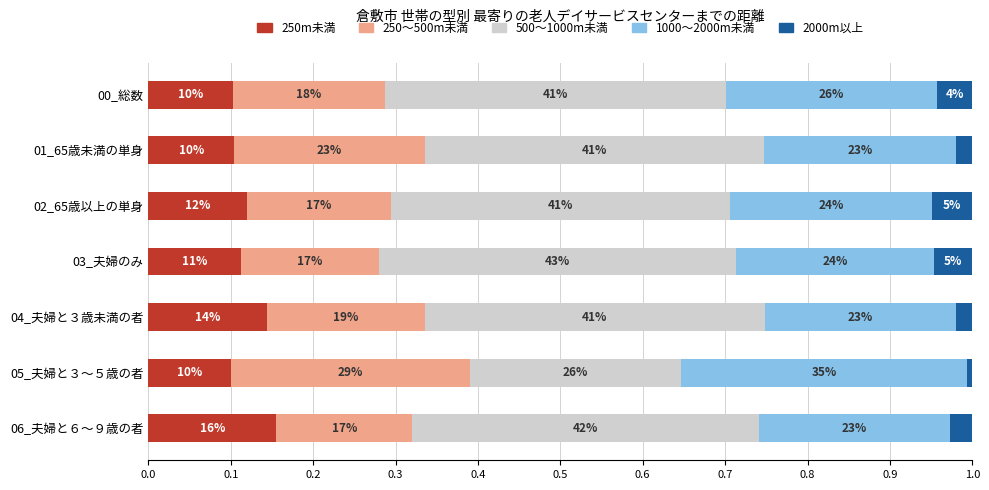

What are all the series names shown in the legend?

250m未満, 250～500m未満, 500～1000m未満, 1000～2000m未満, 2000m以上